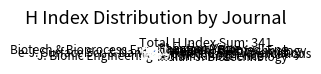

What is the largest slice in the pie chart?

Biotech & Bioprocess Eng.